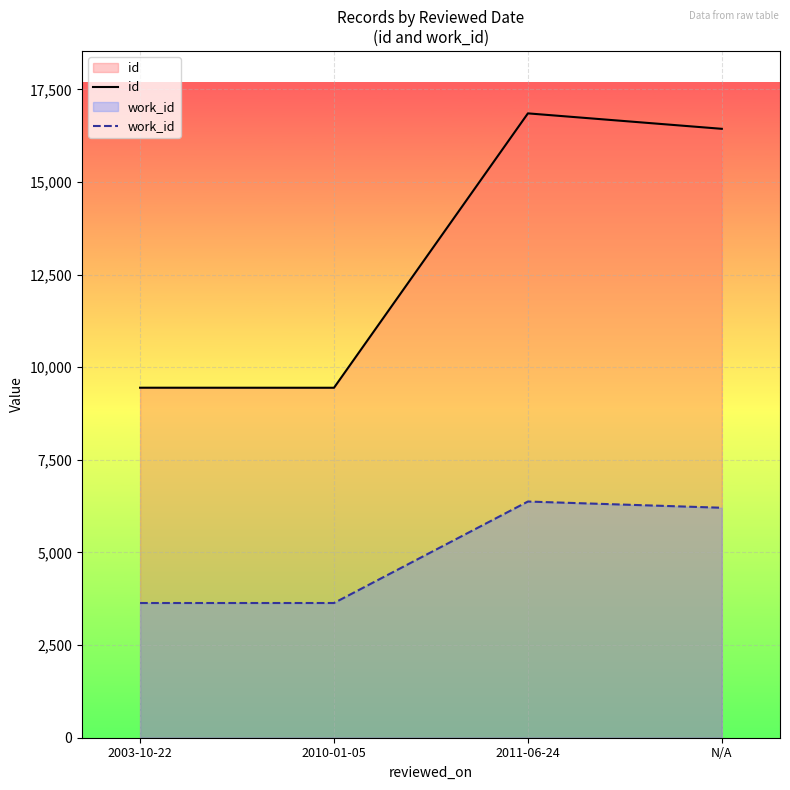

True or false: id and work_id intersect in this chart.

False